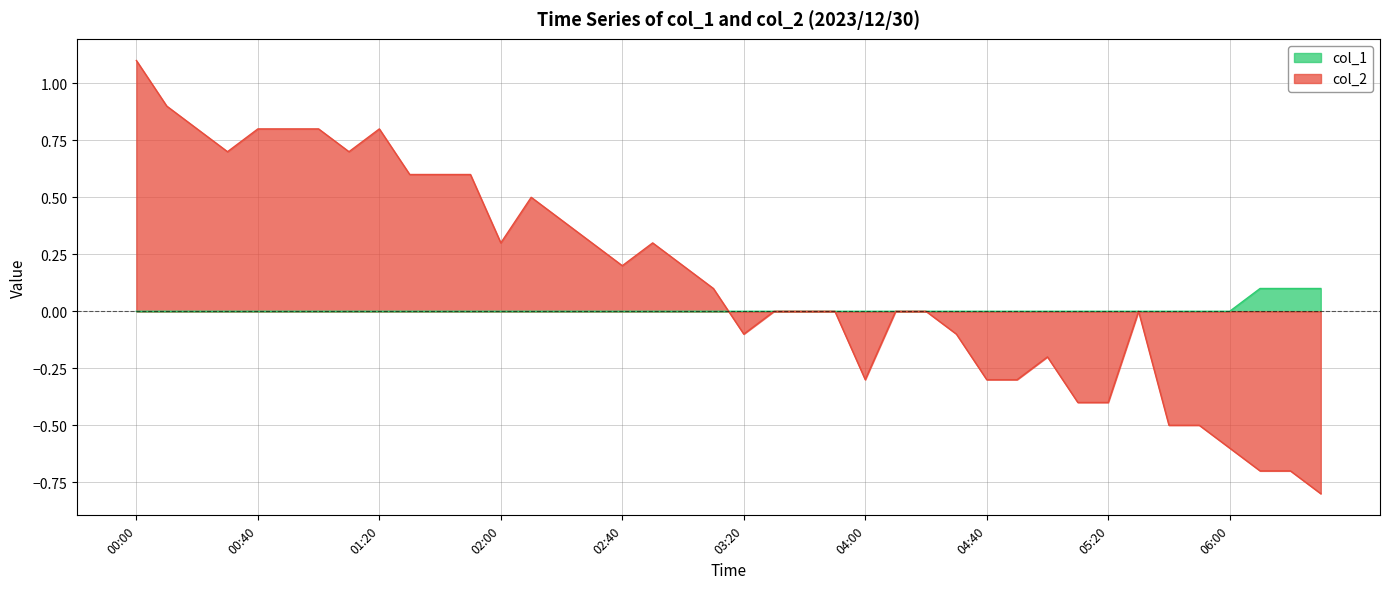

At how many categories does at least one series exceed 0?

23